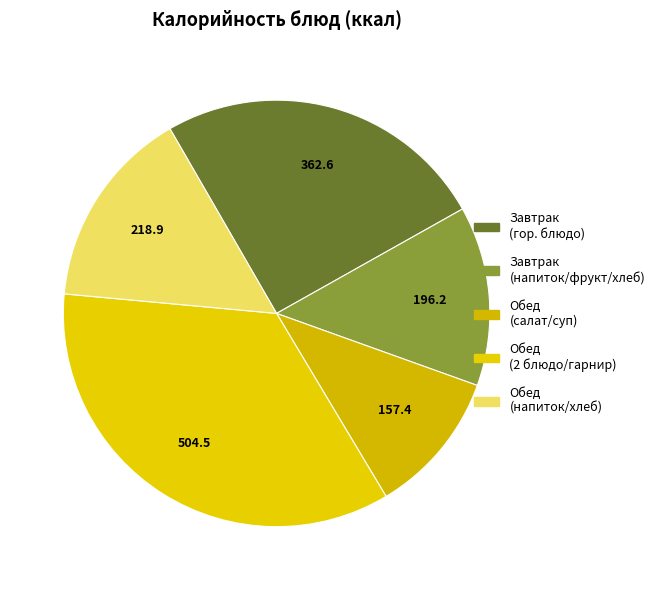

How many segments does this pie chart have?

5